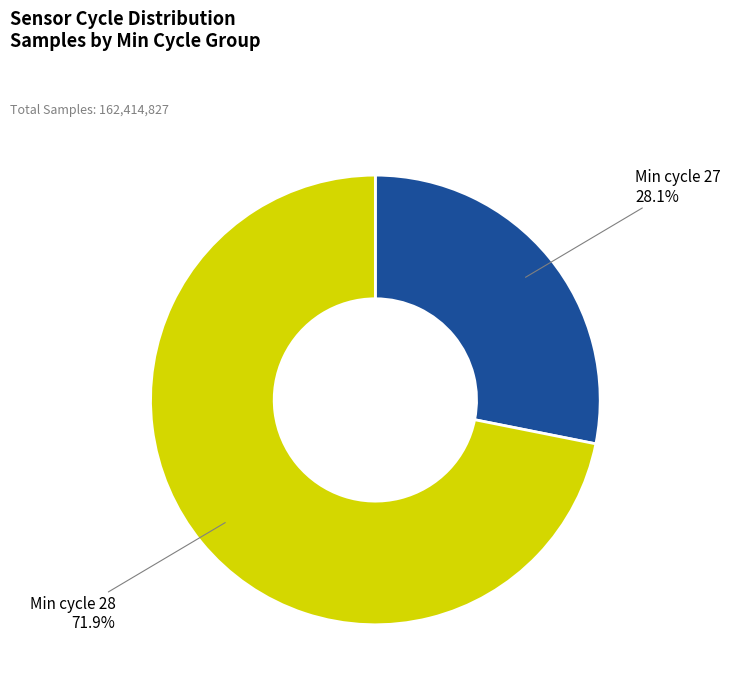

How many slices are in this pie chart?

2